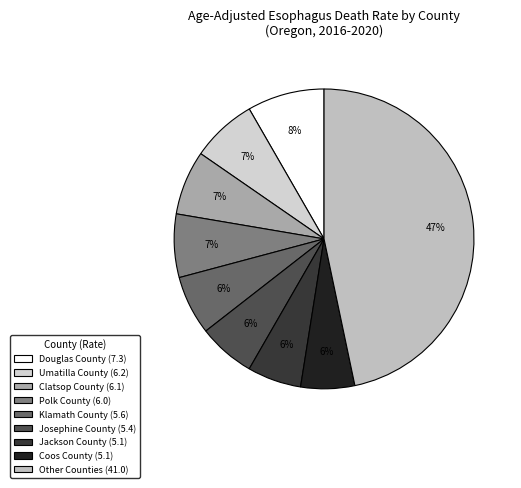

To the nearest percent, what is the difference between the largest and smallest slice percentages?

41%